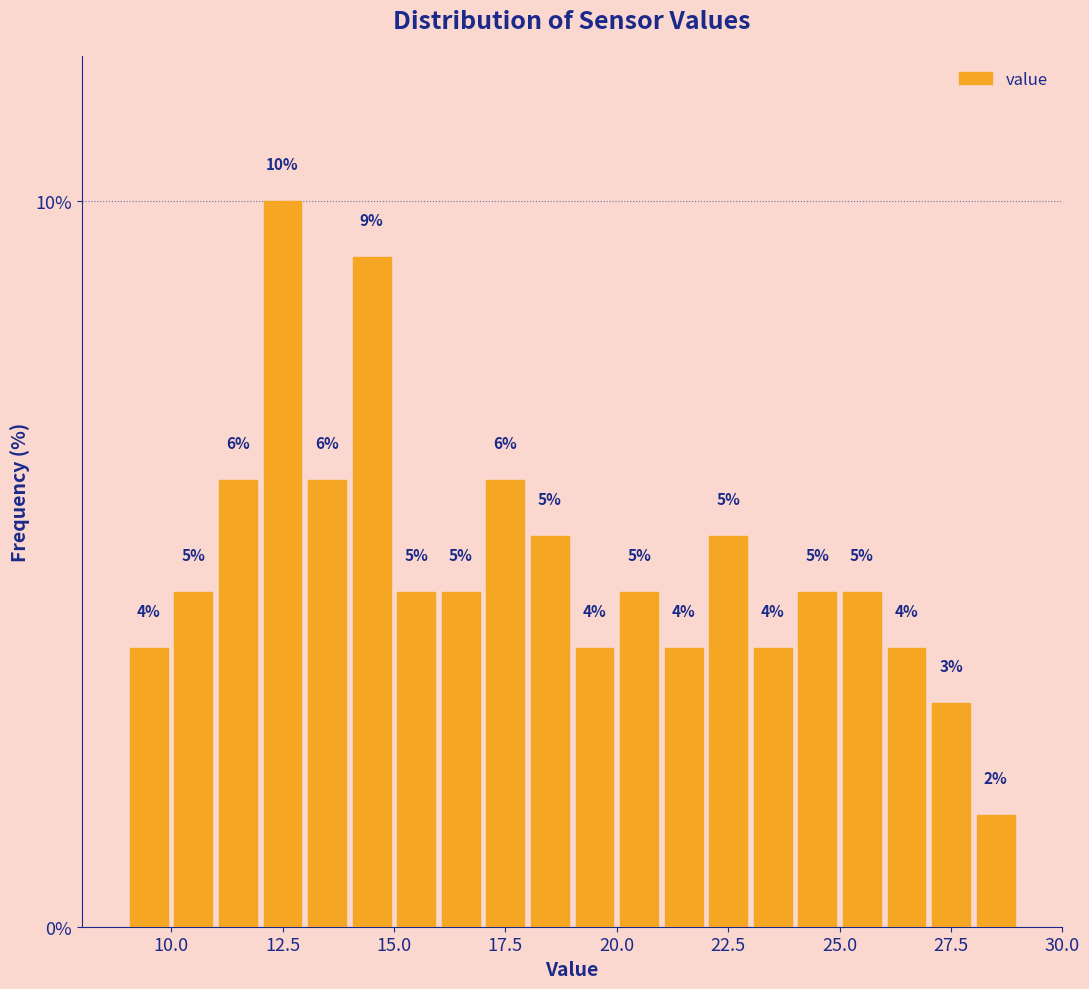

Read against the x-axis, roughly where is the centre of the tallest bar?

12.5